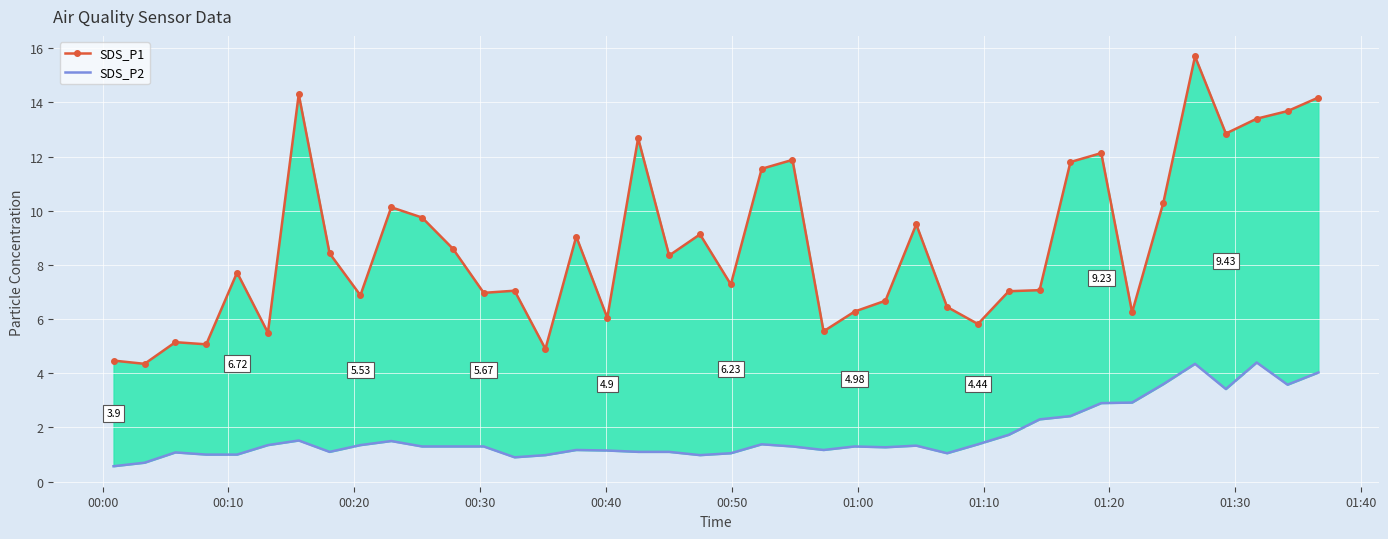

How many values in the SDS_P1 series exceed 8?

20